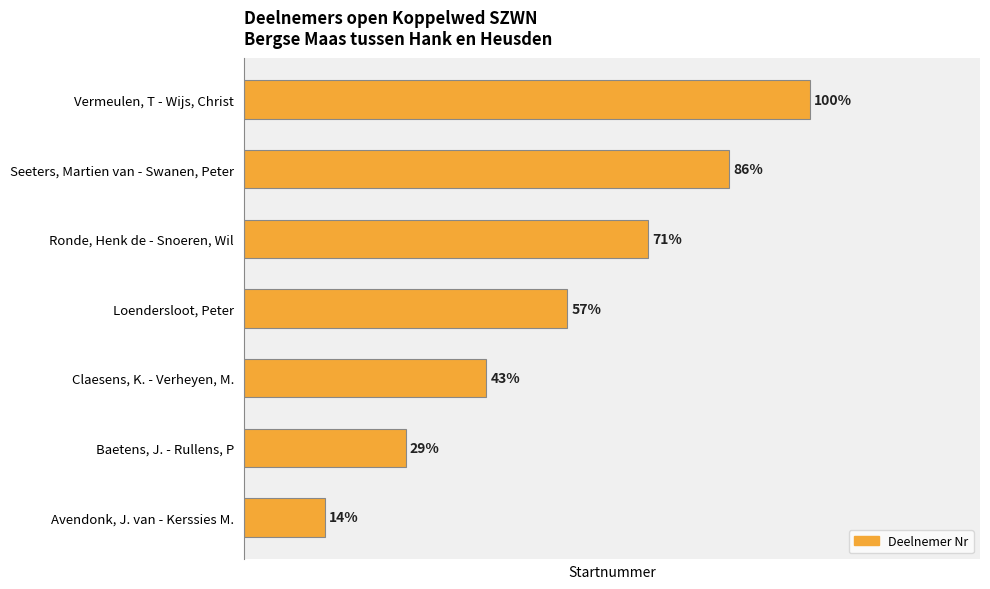

Does the chart contain any negative values?

No